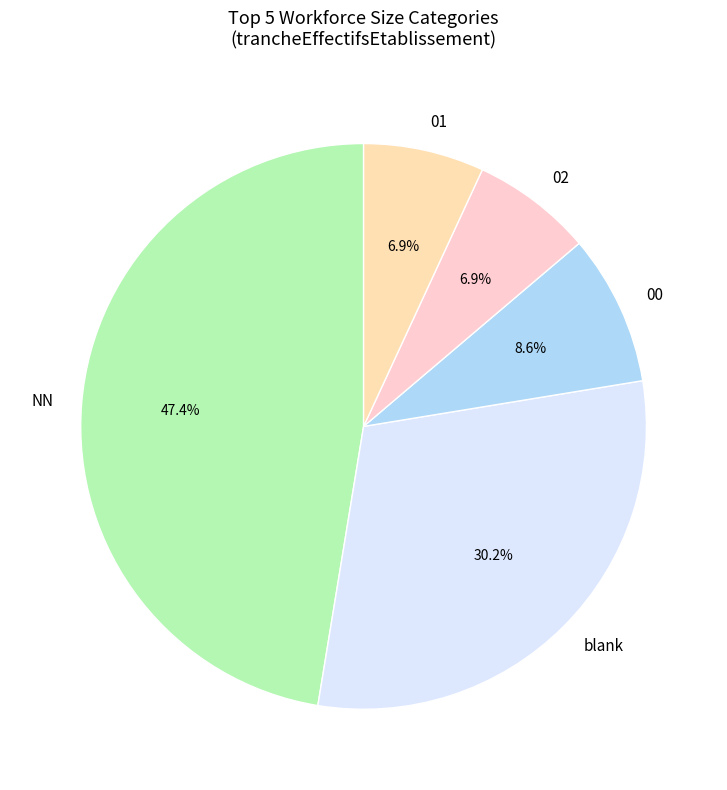

What is the ratio of the value at blank to the value at NN?

0.6